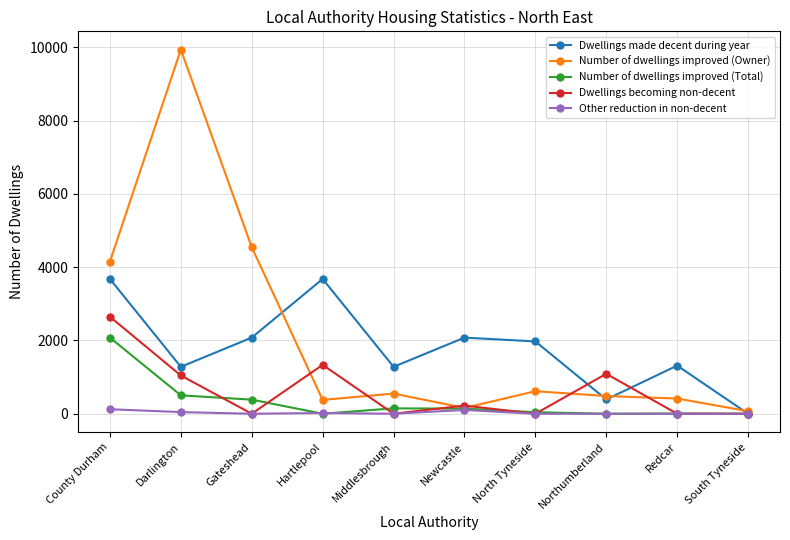

How many data points in Number of dwellings improved (Total) are less than 139?

5